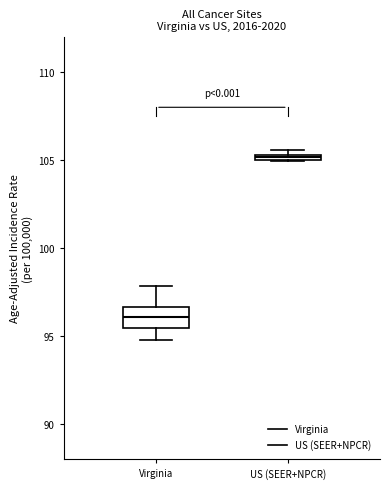

Which box's median line is the highest?

US (SEER+NPCR)